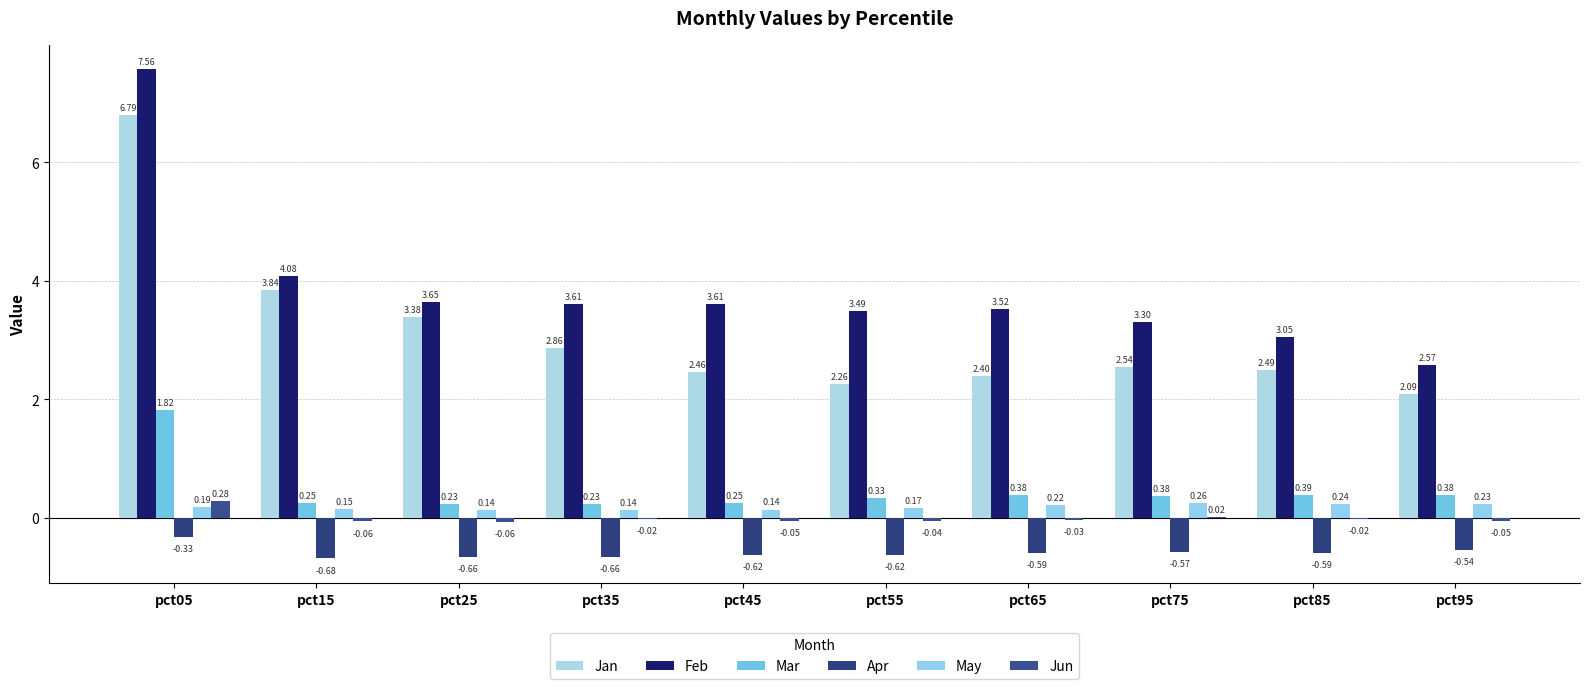

List the series in order of their peak value, lowest first.

Apr, May, Jun, Mar, Jan, Feb